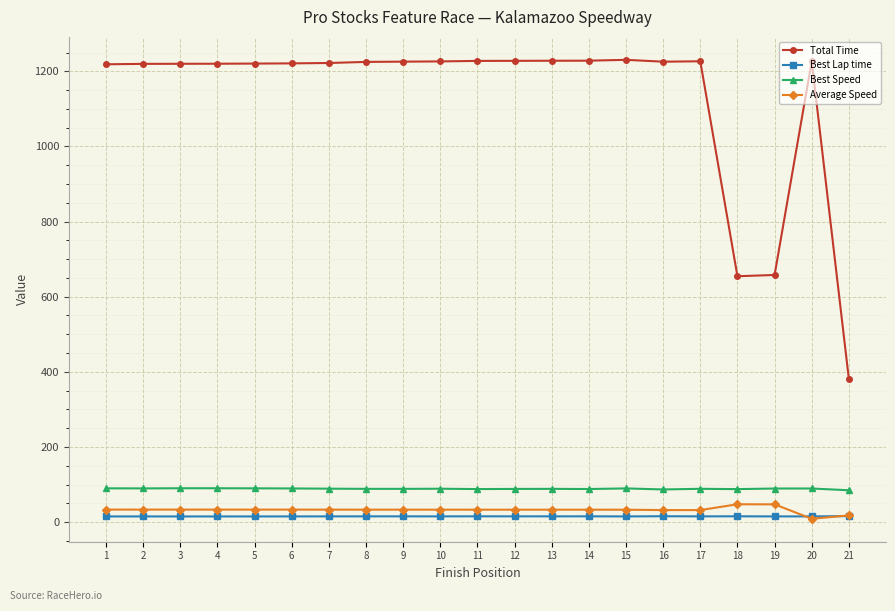

Which series has the widest spread of values?

Total Time